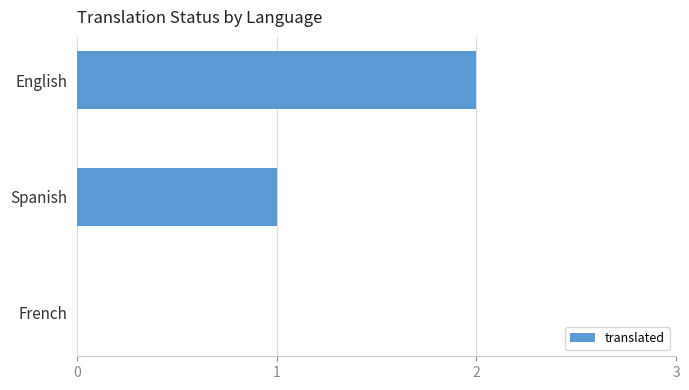

Does the chart contain stacked bars?

No